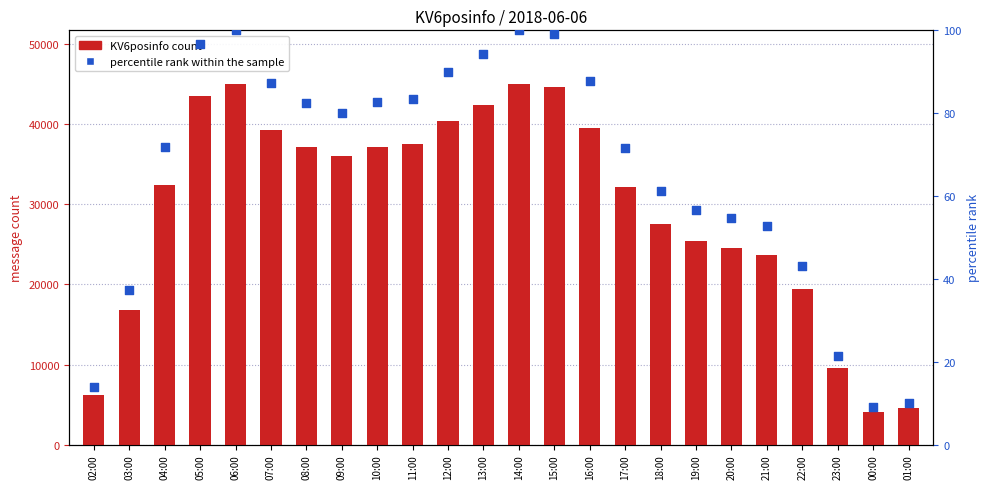

What are all the series names shown in the legend?

KV6posinfo count, percentile rank within the sample